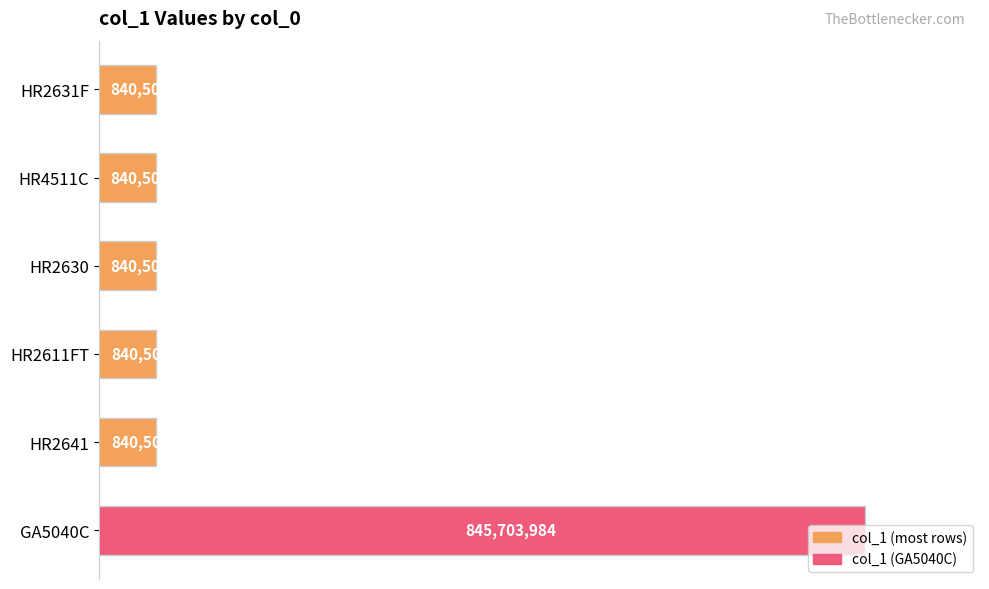

Which label corresponds to the smallest value in the chart?

HR2631F